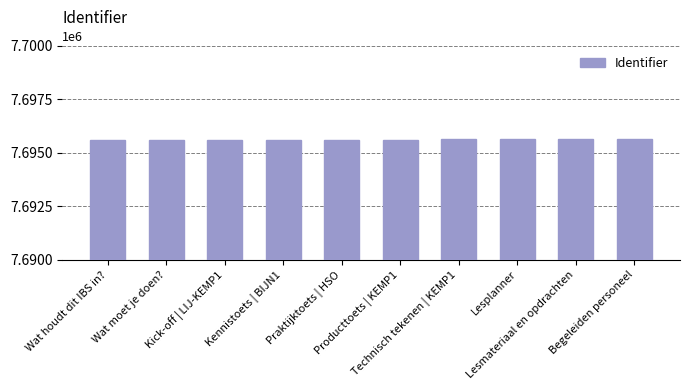

The value at Lesplanner is 7695615. True or false?

True